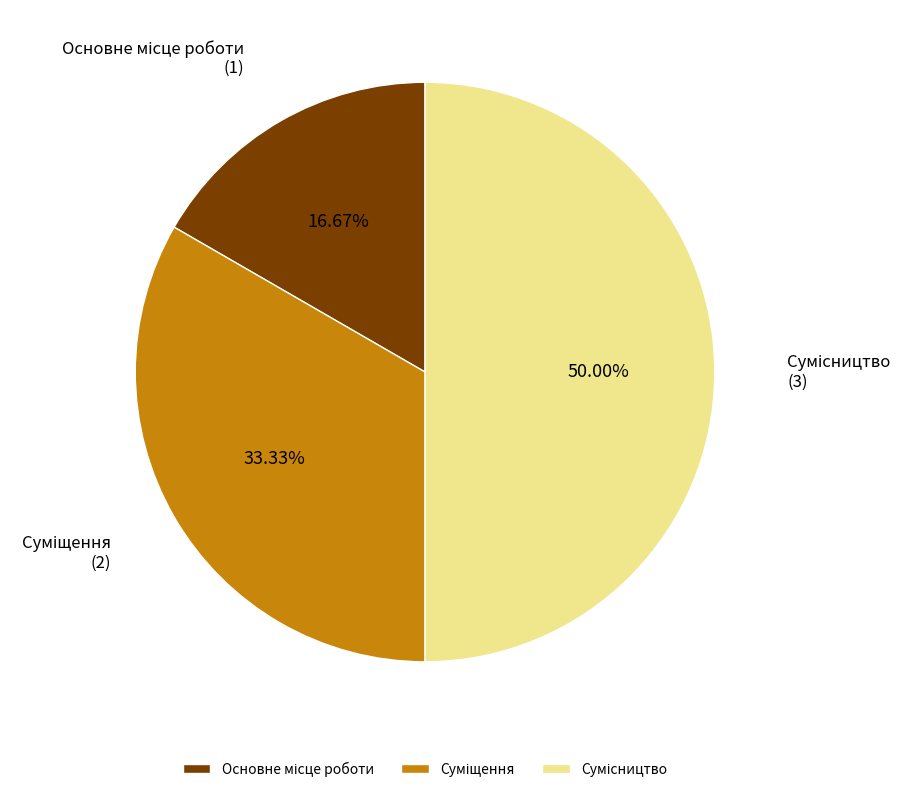

How many slices are in this pie chart?

3